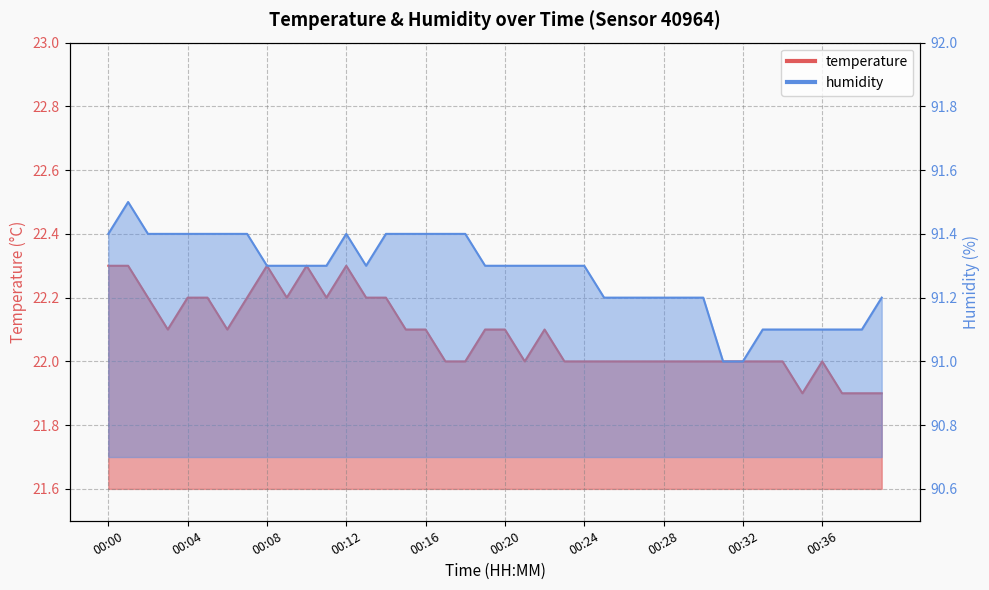

Which series has the largest range (max minus min)?

humidity